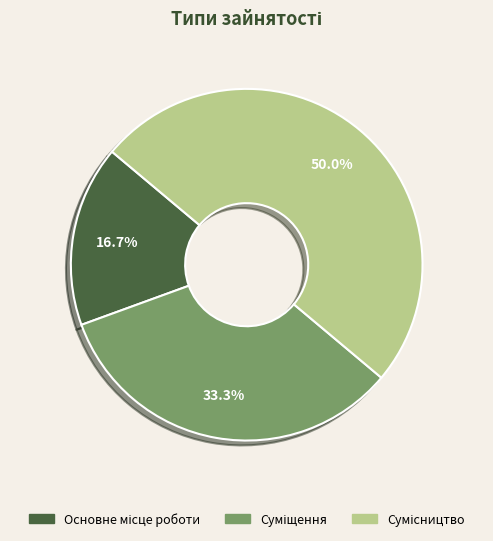

Between Сумісництво and Суміщення, which is larger?

Сумісництво